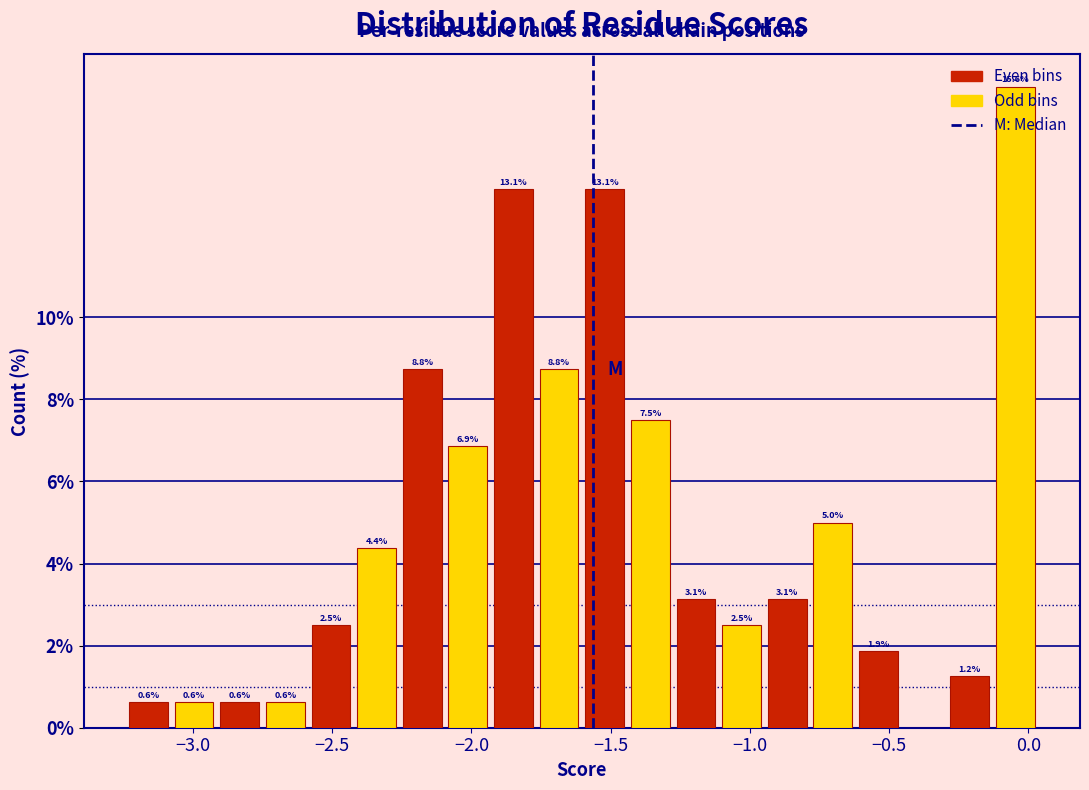

Read against the x-axis, roughly where is the centre of the tallest bar?

-0.05